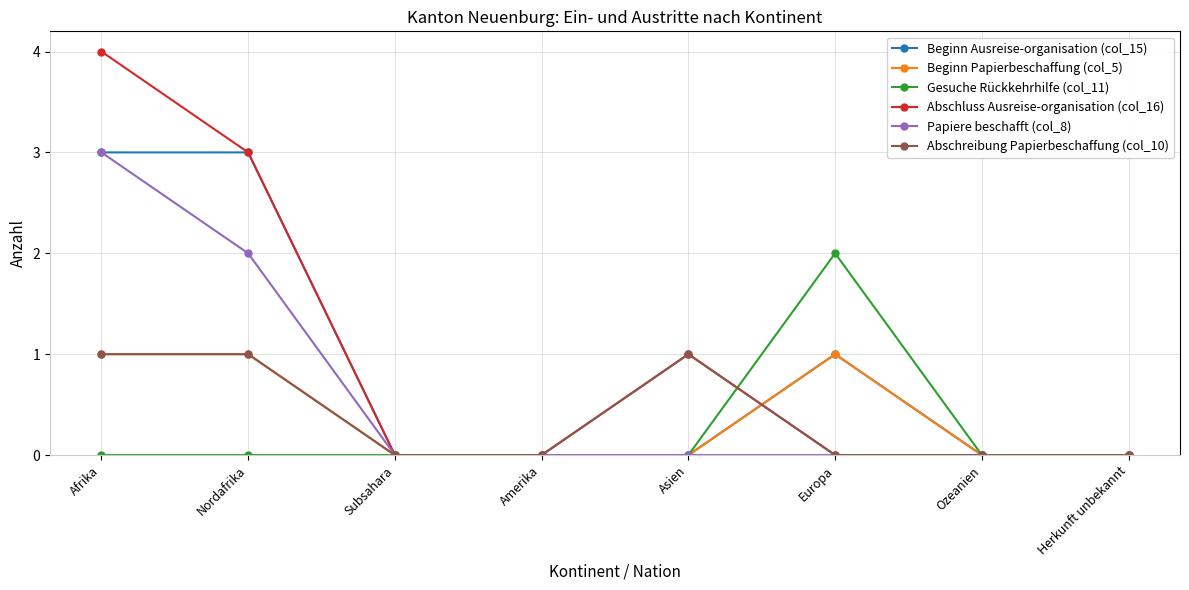

Which series has the largest range (max minus min)?

Abschluss Ausreise-organisation (col_16)